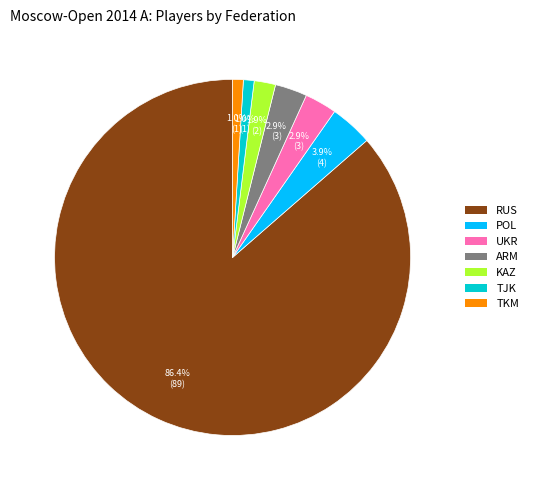

What is the largest slice in the pie chart?

RUS